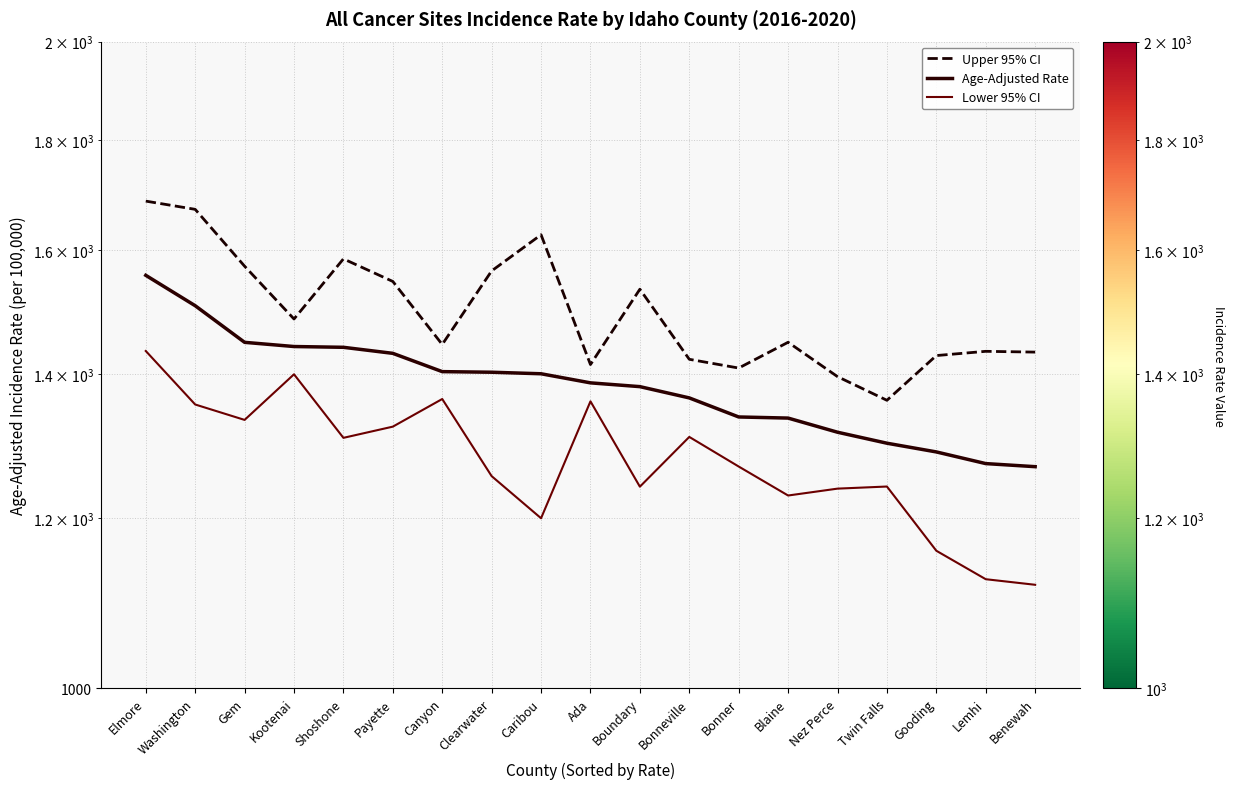

What is the average value of the Lower 95% CI series?

1277.0